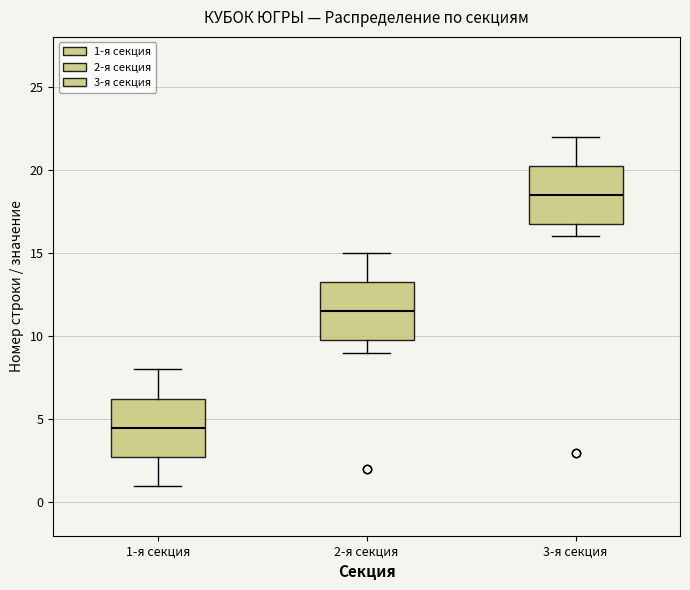

Reading left to right, read every box against the y-axis: the position of its median line, the range the box covers, and the ends of its whiskers. The values are not printed on the chart, so give them approximately, as read against the axis.

1-я секция: median 4.5, box 3.0 to 6.5, whiskers 1.0 to 8.0
2-я секция: median 11.5, box 10.0 to 13.5, whiskers 9.0 to 15.0
3-я секция: median 18.5, box 17.0 to 20.5, whiskers 16.0 to 22.0